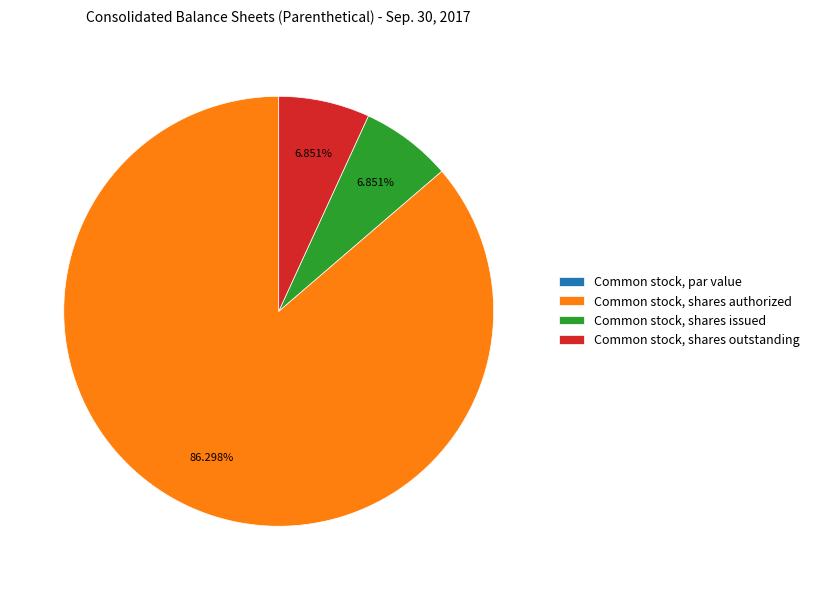

Between Common stock, shares authorized and Common stock, shares issued, which is larger?

Common stock, shares authorized